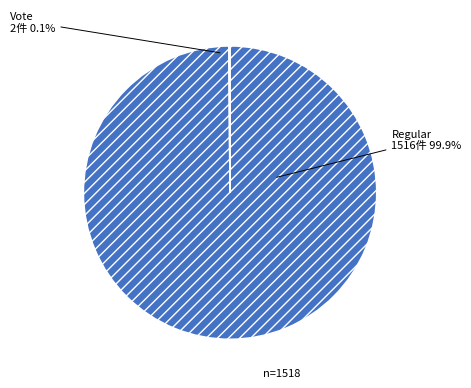

What percentage do Vote and Regular together represent?

100.0%